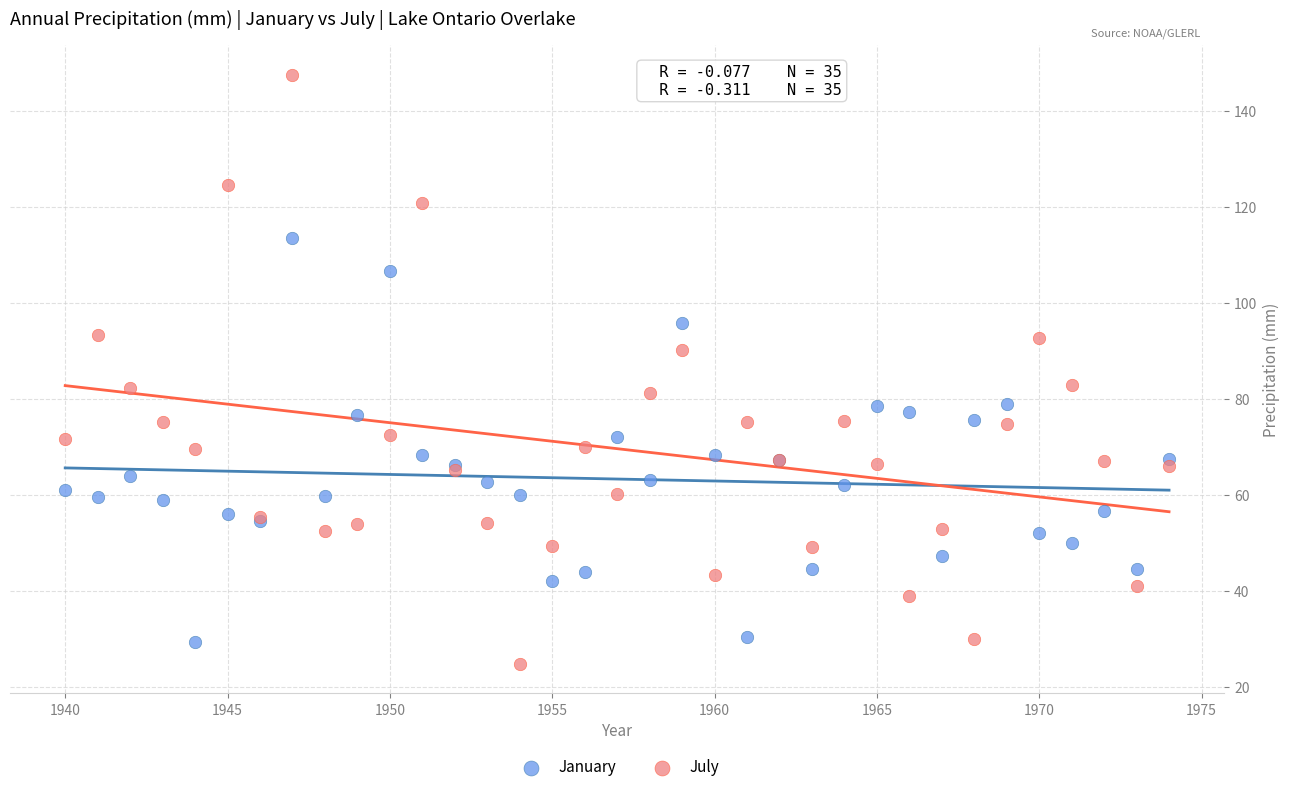

Which series has the widest spread of Y values?

July